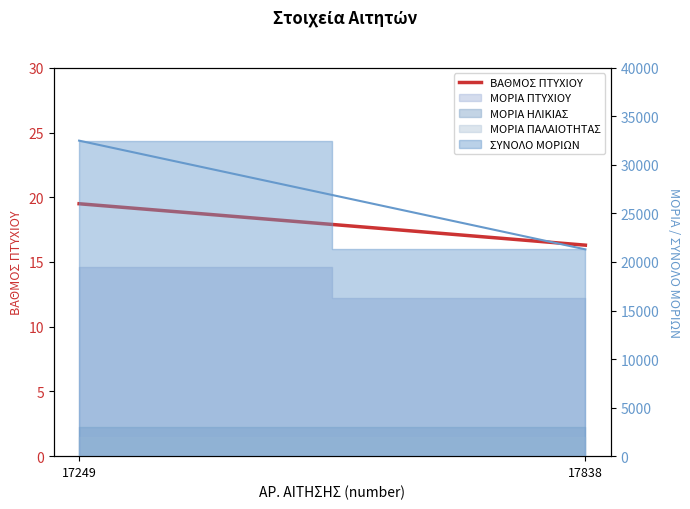

Rank the categories by value from lowest to highest.

17838, 17249